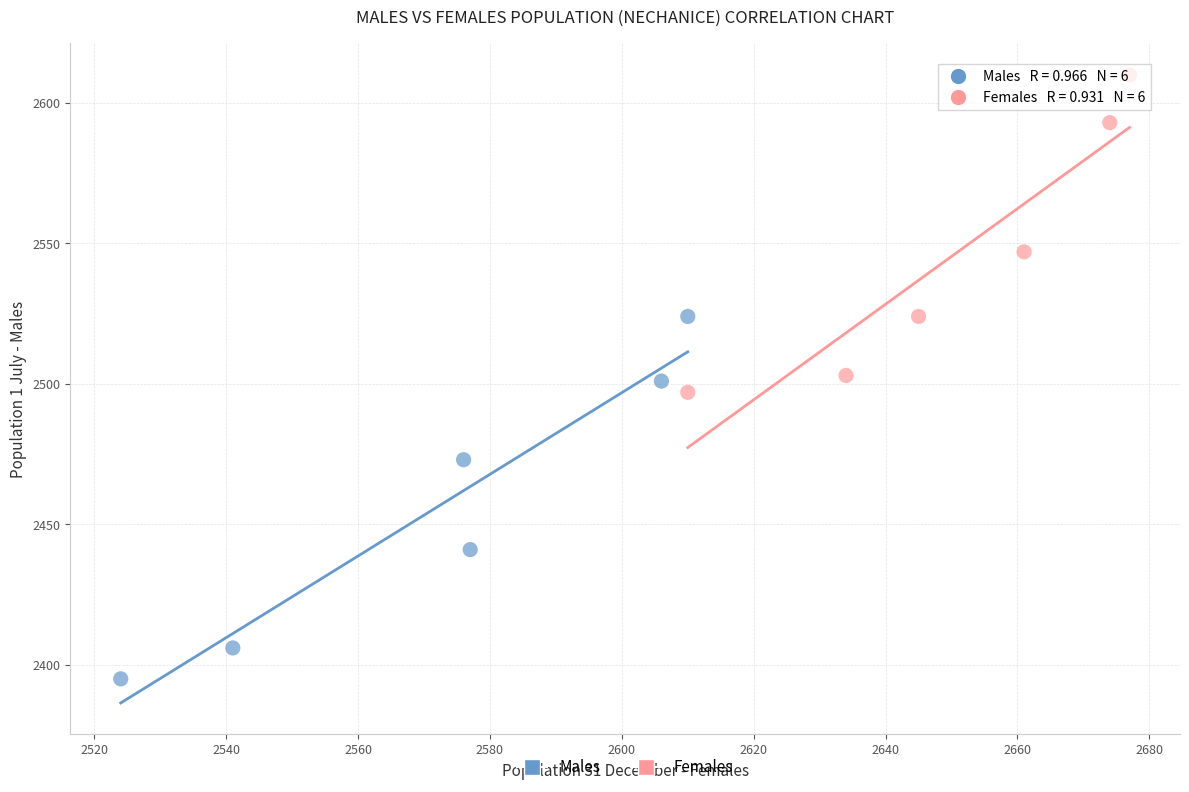

Which series has the largest Y range (max minus min)?

Males